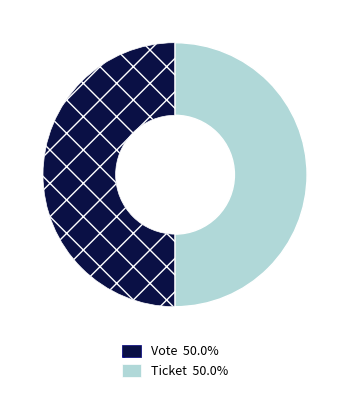

Do Ticket and Vote together represent more than half of the pie?

Yes